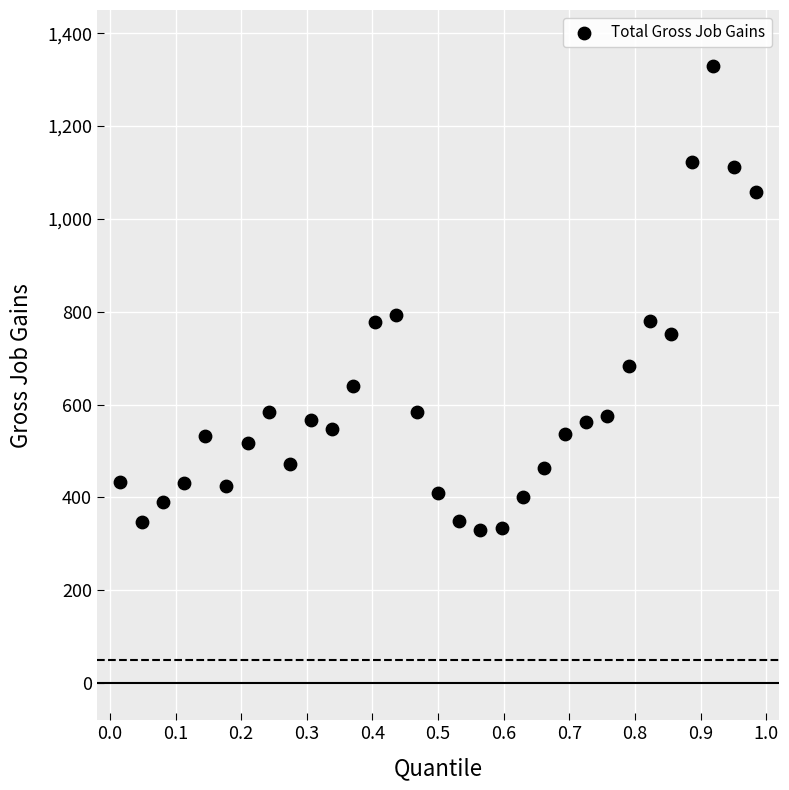

What is the range of Y values (max minus min)?

999